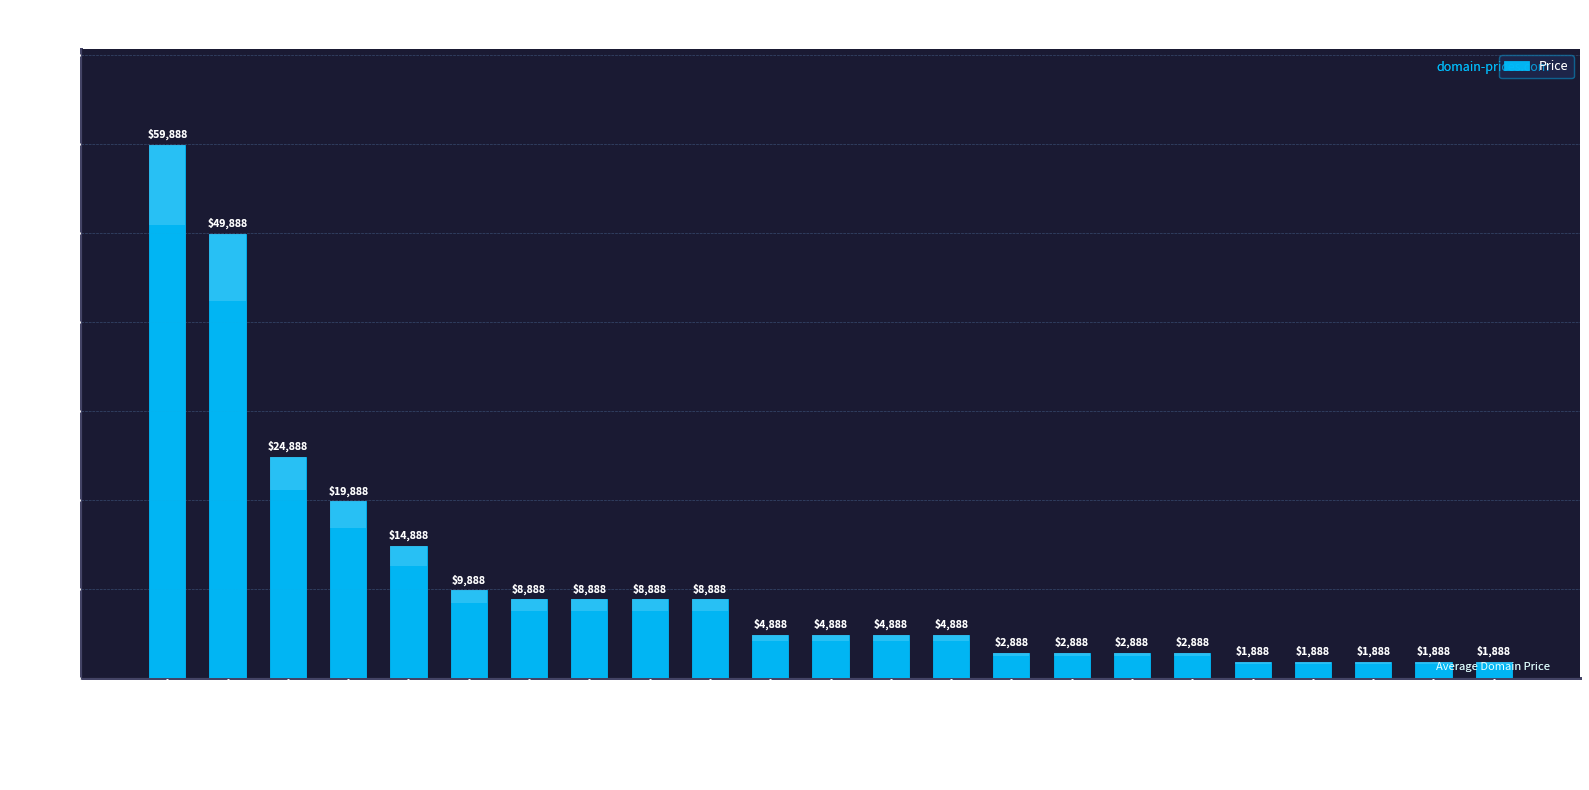

The value at RockMills.com is 1680. True or false?

False